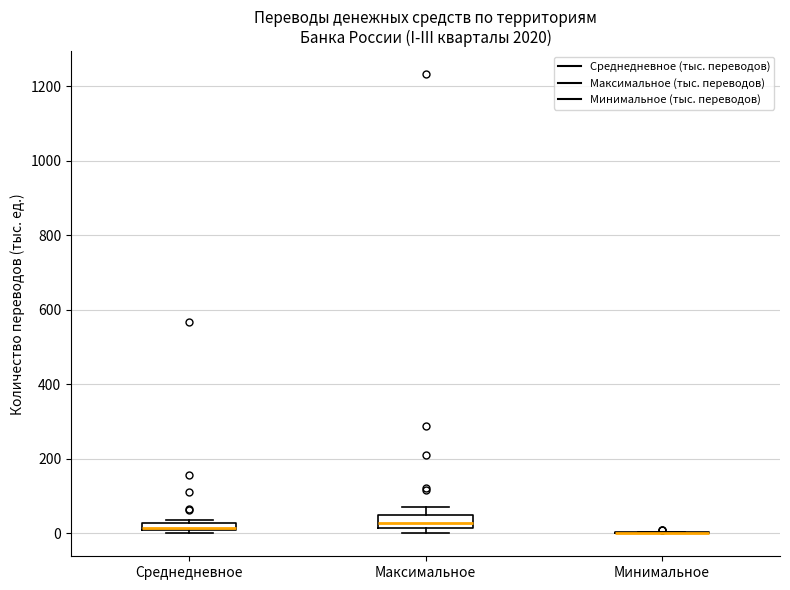

Where is the lower edge of the box for Максимальное on the y-axis? The values are not printed on the chart, so give them approximately, as read against the axis.

20